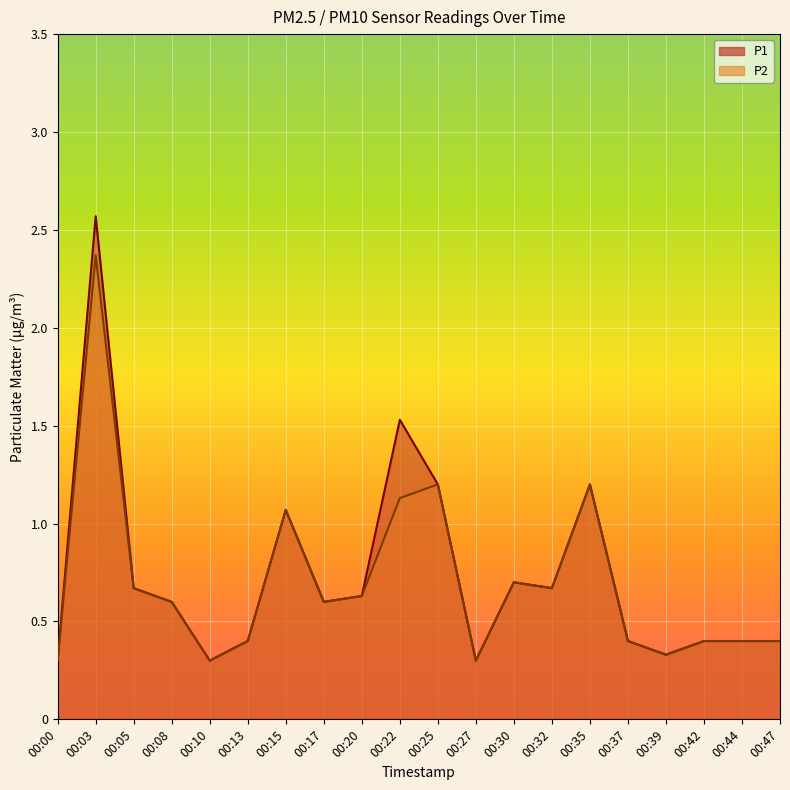

Reading left to right, extract all data points from this chart.

P1: 0.3	2.6	0.7	0.6	0.3	0.4	1.1	0.6	0.6	1.5	1.2	0.3	0.7	0.7	1.2	0.4	0.3	0.4	0.4	0.4
P2: 0.3	2.4	0.7	0.6	0.3	0.4	1.1	0.6	0.6	1.1	1.2	0.3	0.7	0.7	1.2	0.4	0.3	0.4	0.4	0.4